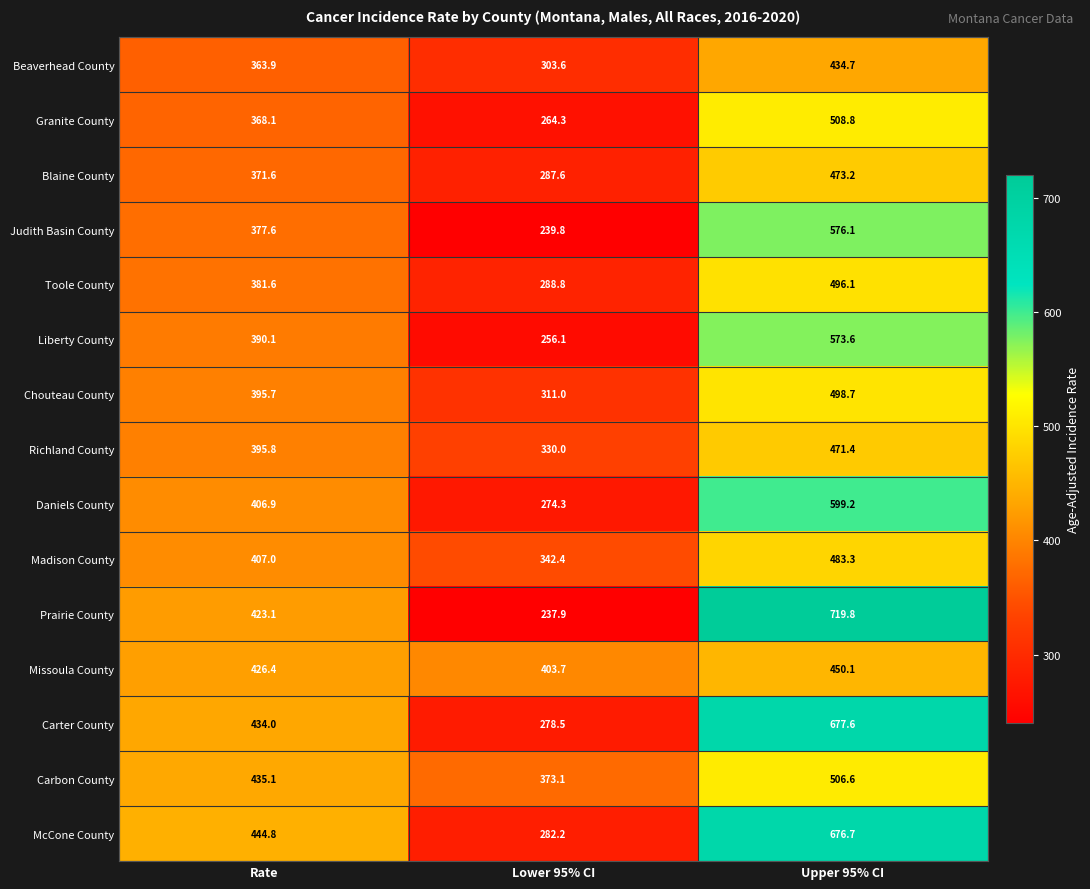

The value of Carter County at Upper 95% CI is 245.7. True or false?

False